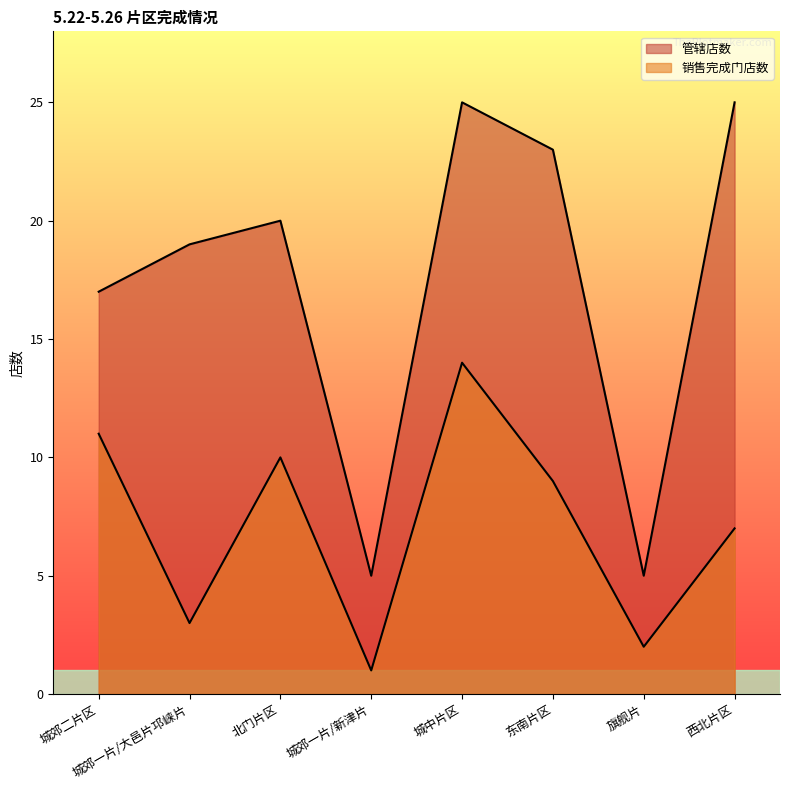

What is the approximate value of 管辖店数 at 城中片区, to the nearest 10?

20